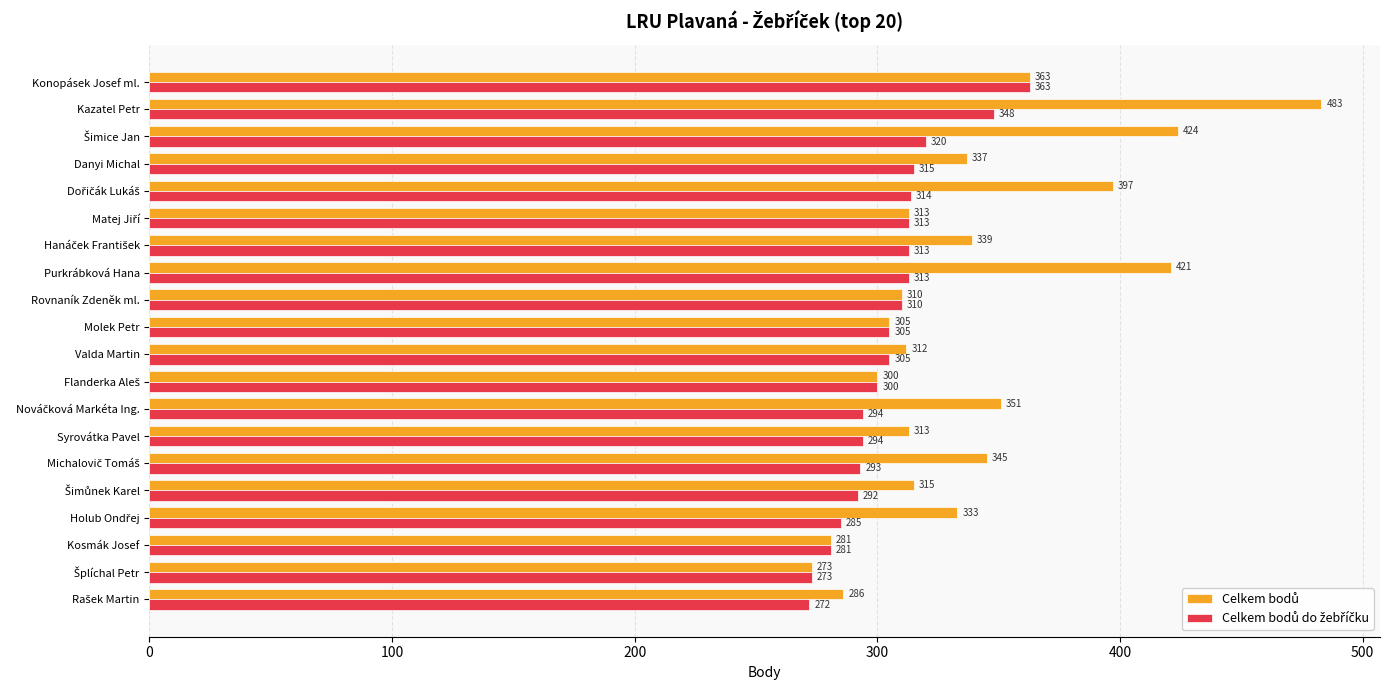

What is the difference between the highest and lowest values at Danyi Michal?

22